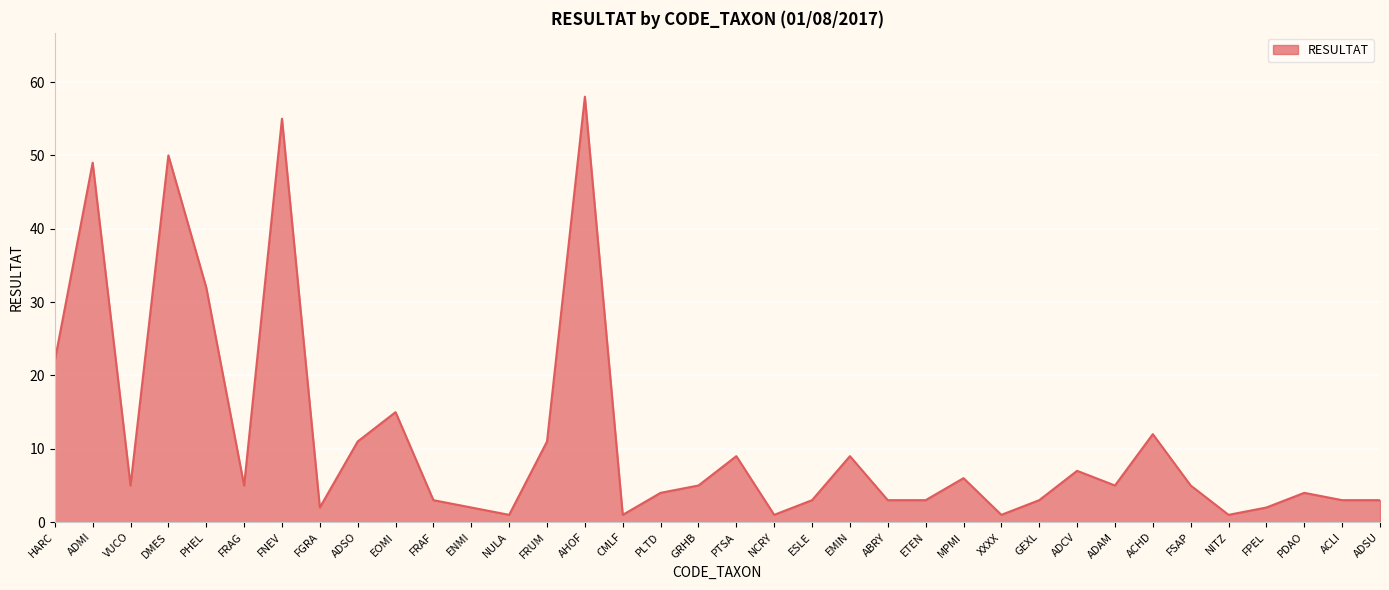

Reading right to left, transcribe all the data shown in this chart.

3	3	4	2	1	5	12	5	7	3	1	6	3	3	9	3	1	9	5	4	1	58	11	1	2	3	15	11	2	55	5	32	50	5	49	22